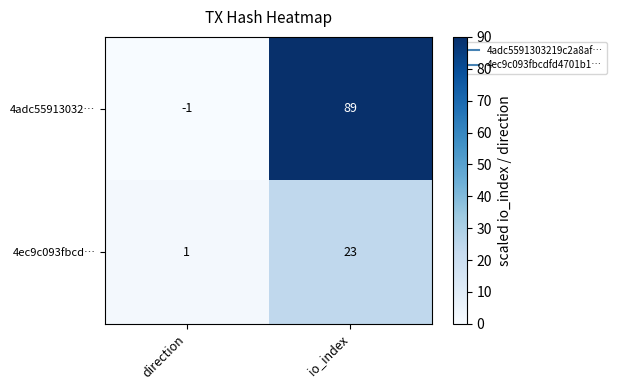

Reading left to right, extract all data points from this chart.

4adc55913032…: -1	89
4ec9c093fbcd…: 1	23